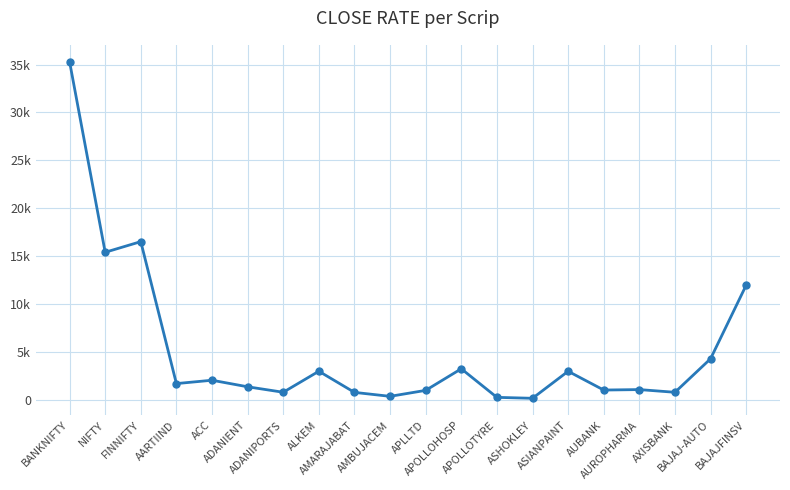

What position from the left is AUROPHARMA?

17